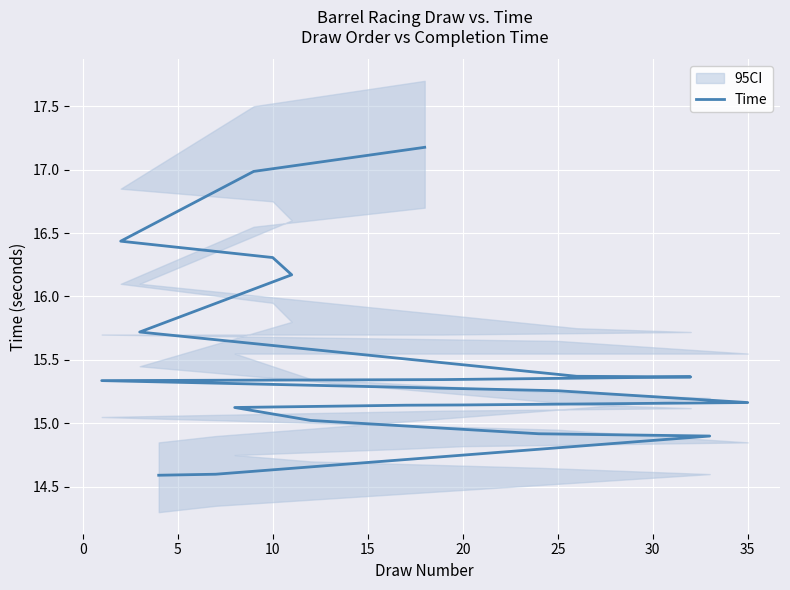

Reading right to left, extract all data points from this chart.

17.2	17.0	16.4	16.3	16.2	15.7	15.4	15.4	15.3	15.3	15.3	15.2	15.1	15.1	15.1	15.0	14.9	14.9	14.6	14.6